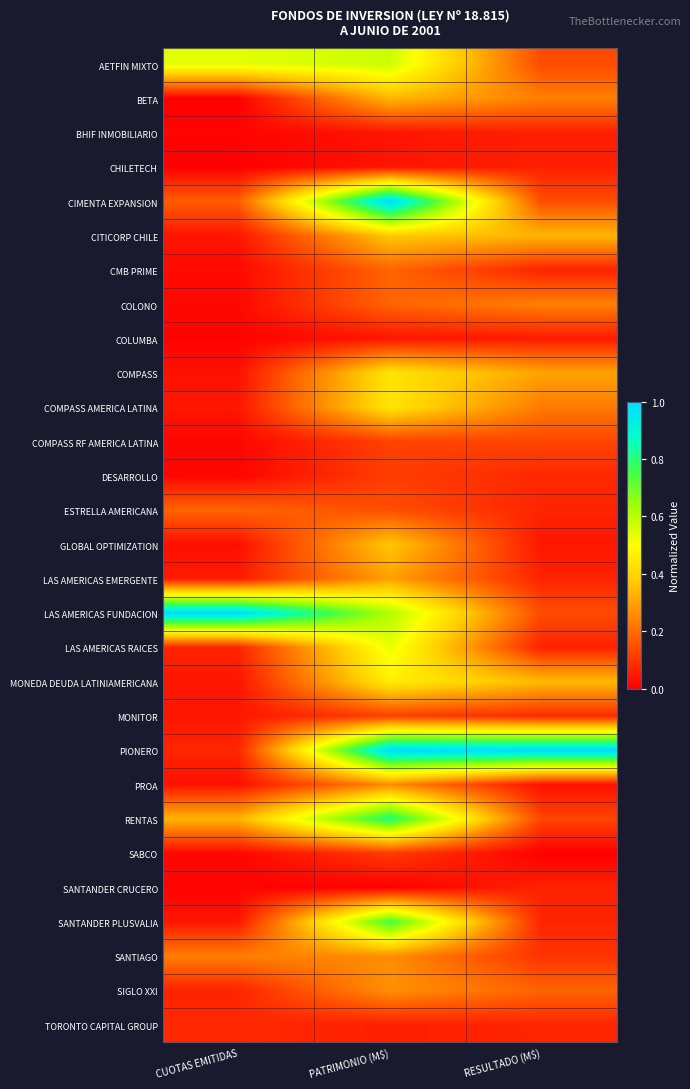

How many categories are shown in the chart?

3